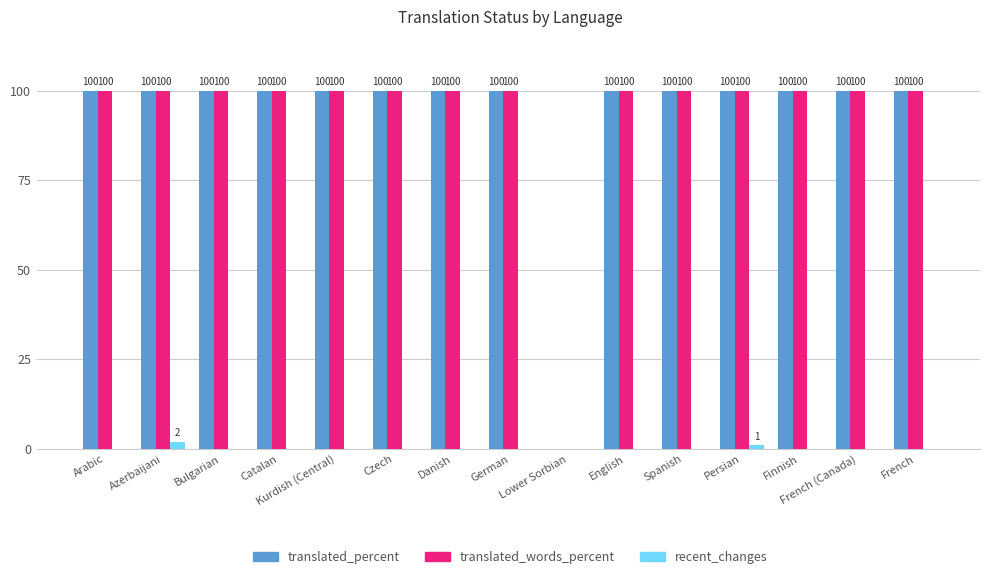

How many categories are shown in the chart?

15